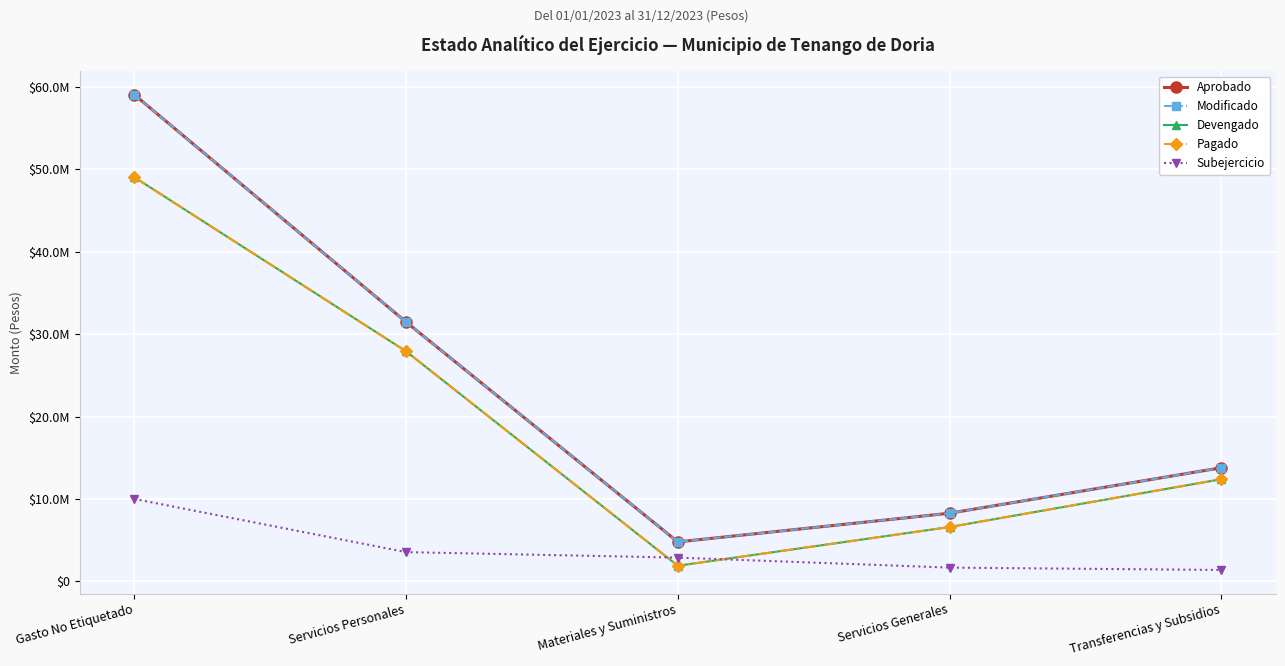

Does the chart have visible grid lines?

Yes